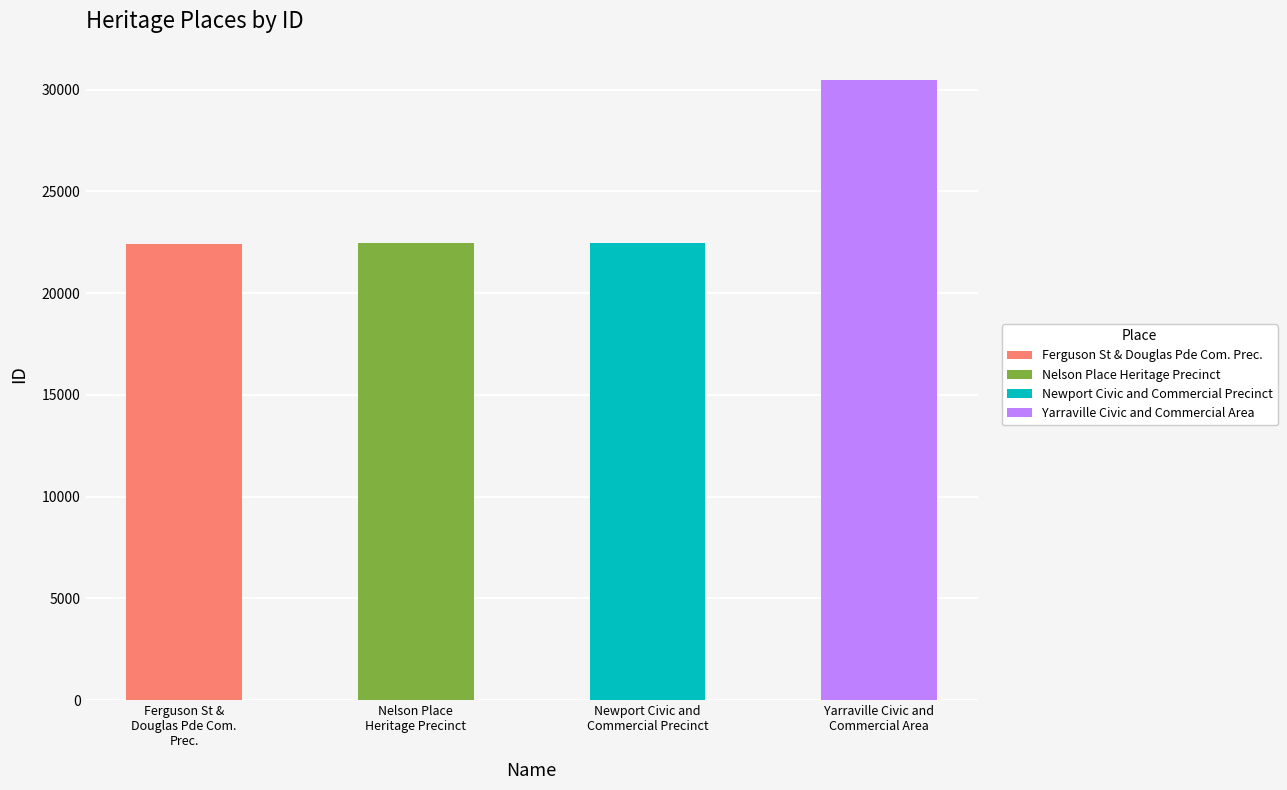

Reading right to left, what are all the values shown in this chart?

30486	22451	22450	22434